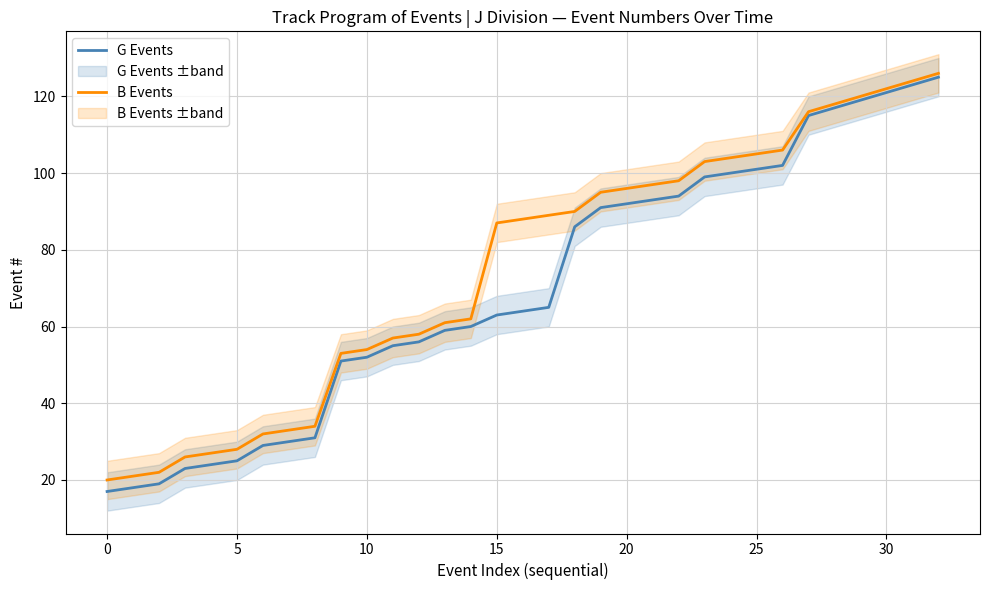

Between 9 and 21, which series saw the biggest shift?

B Events